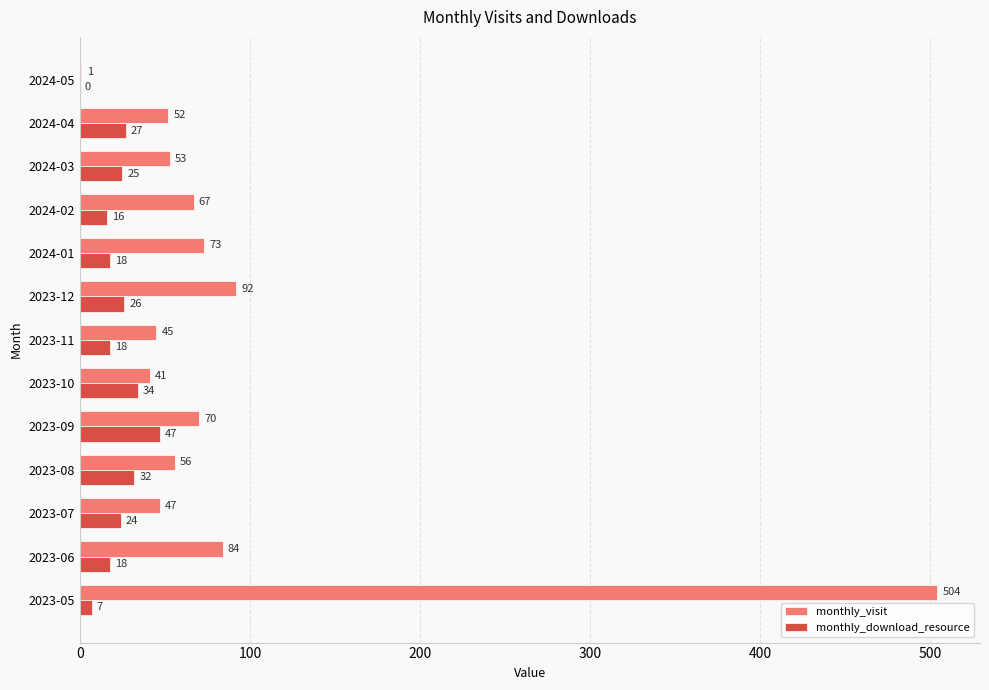

How many distinct data groups are displayed?

2